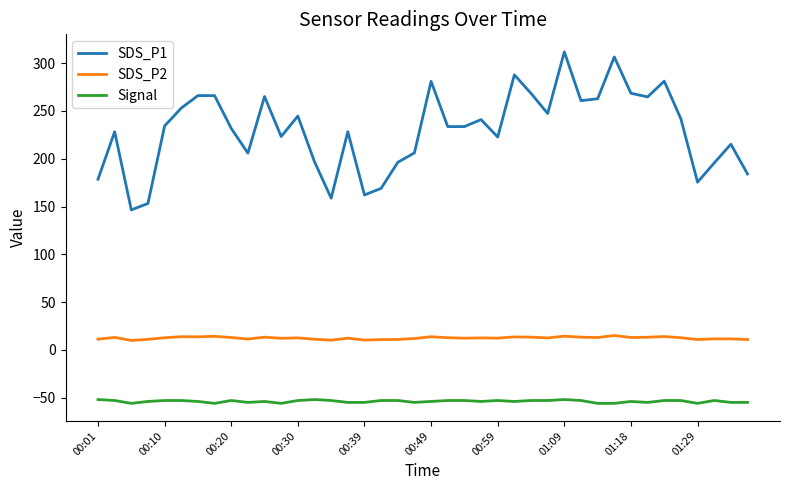

What is the maximum value shown in the chart?

311.8